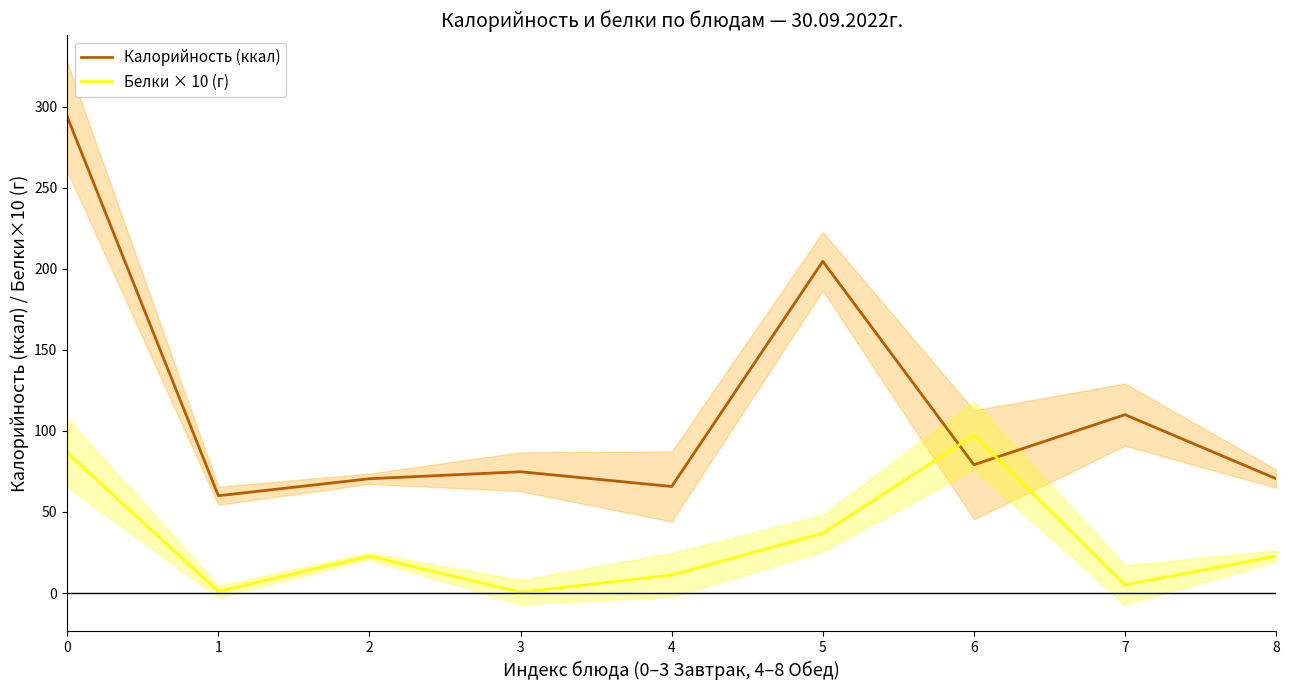

How many lines are shown in the chart?

2